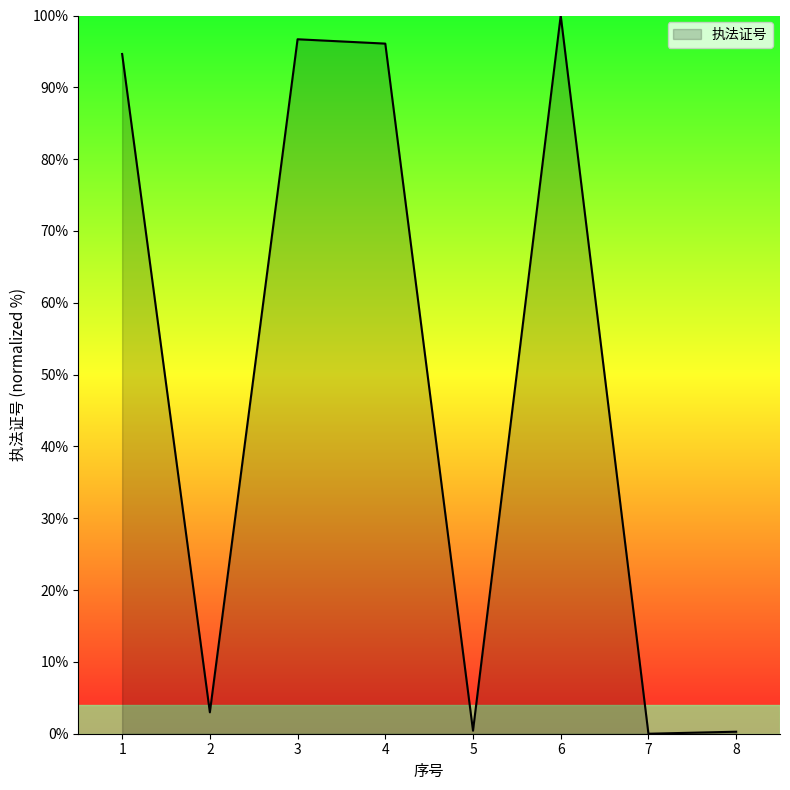

What is the change in value from 3 to 5?

-96.3